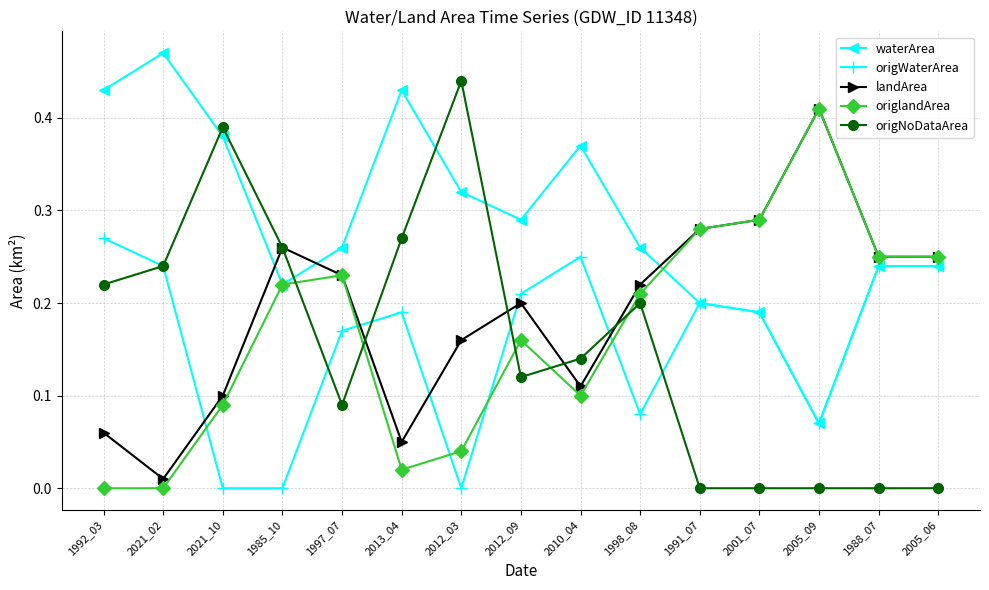

What is the label of the 6th point from the right?

1998_08